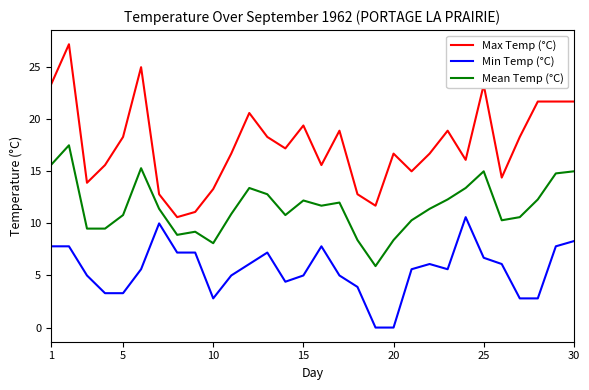

How many lines are shown in the chart?

3